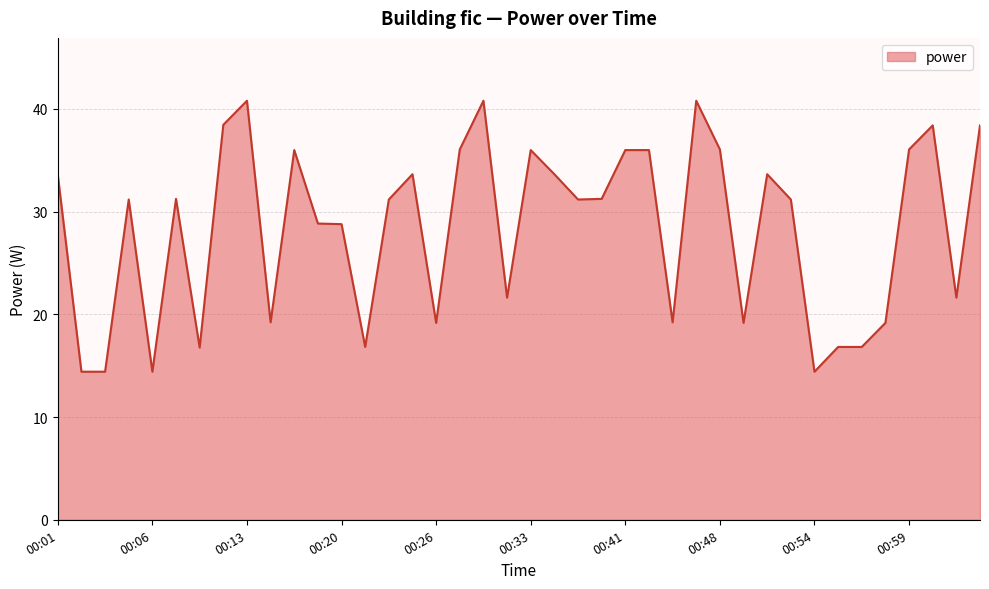

What is the smallest value displayed?

14.4